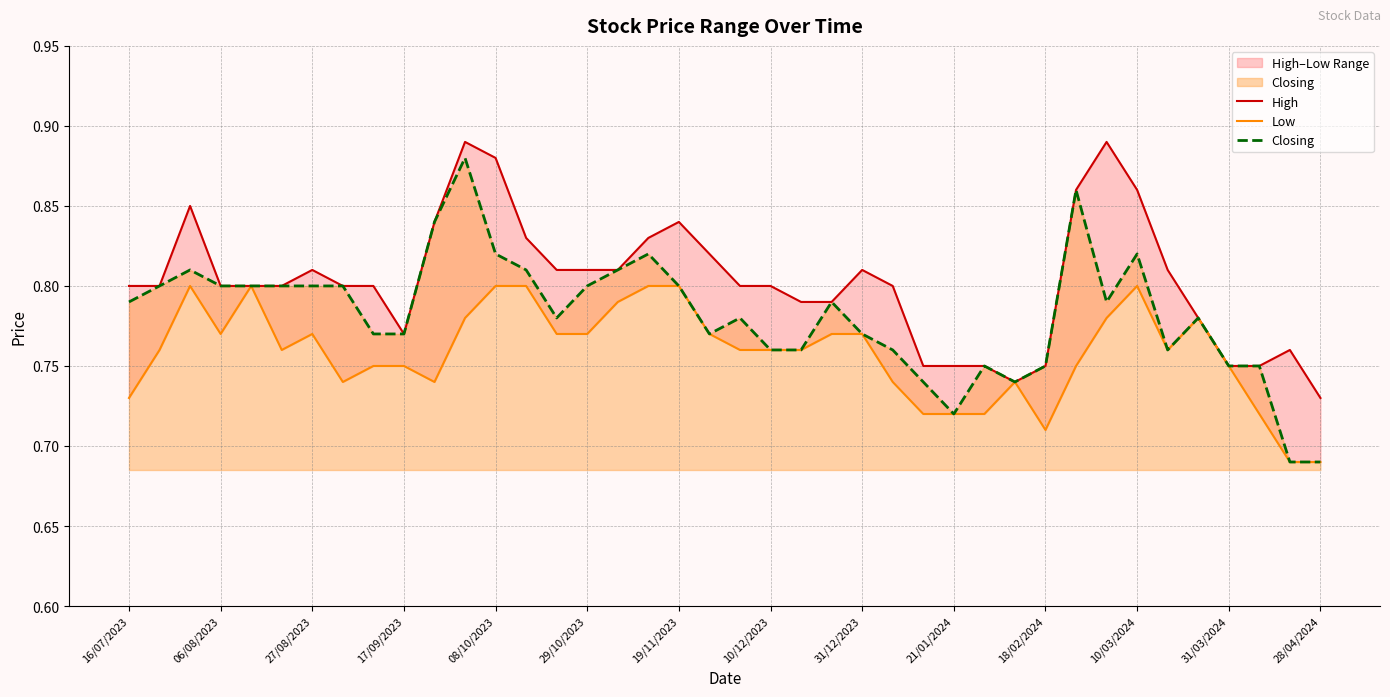

Which series has the largest total across all categories?

High